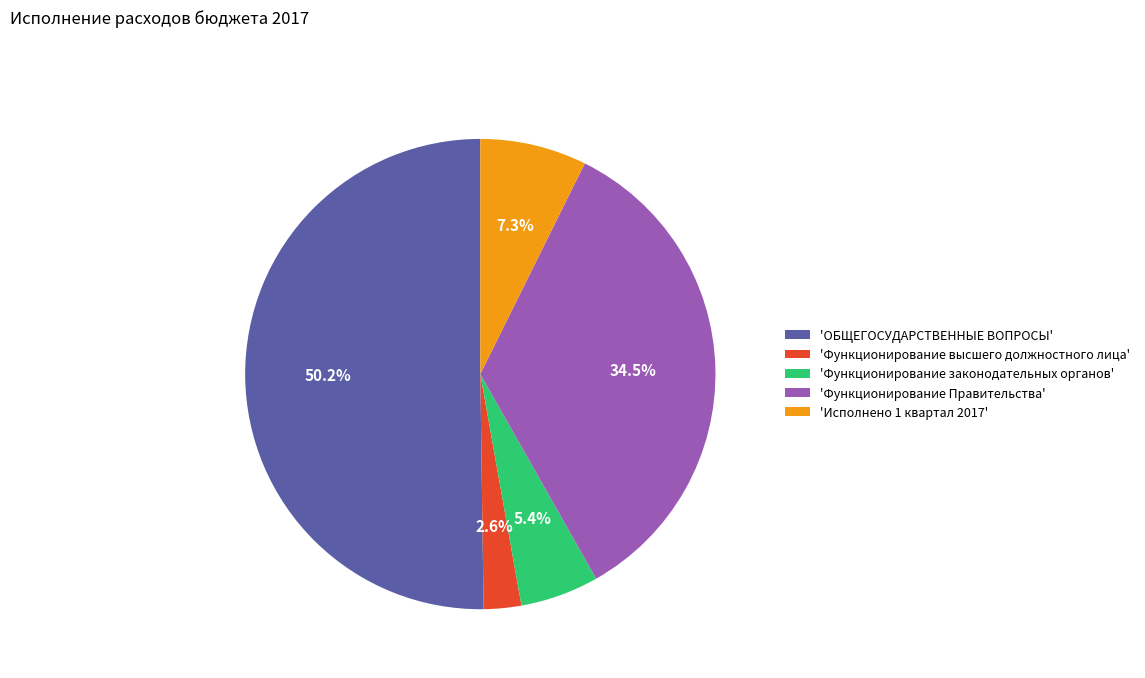

Which has a higher value, 'Функционирование Правительства' or 'ОБЩЕГОСУДАРСТВЕННЫЕ ВОПРОСЫ'?

'ОБЩЕГОСУДАРСТВЕННЫЕ ВОПРОСЫ'